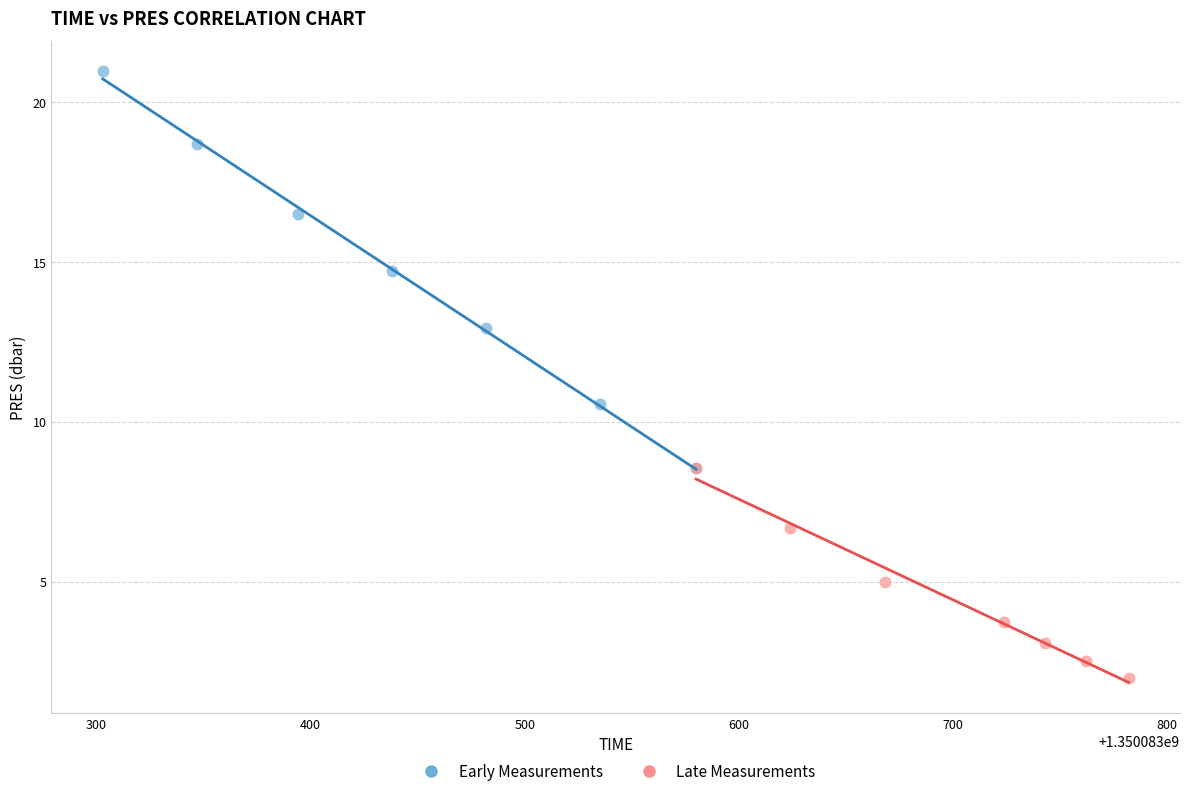

Which series reaches the maximum Y coordinate?

Early Measurements